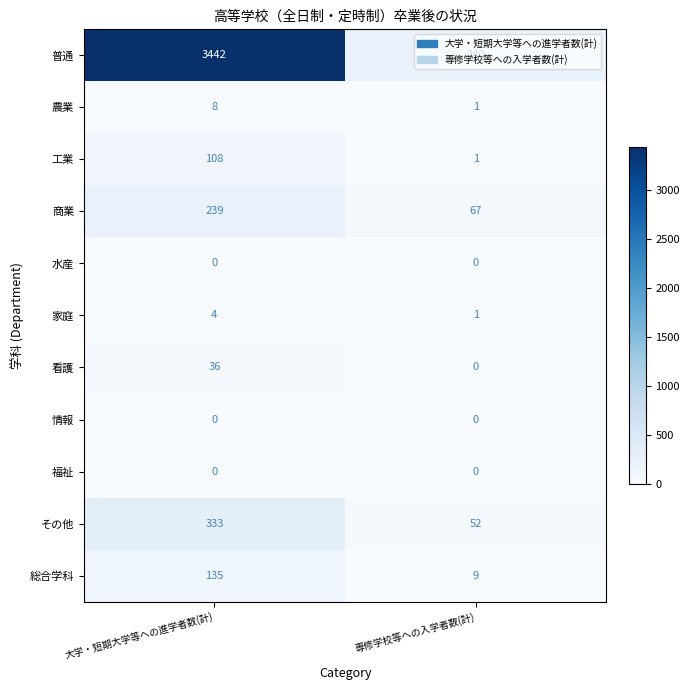

The value of その他 at 大学・短期大学等への進学者数(計) is 172. True or false?

False